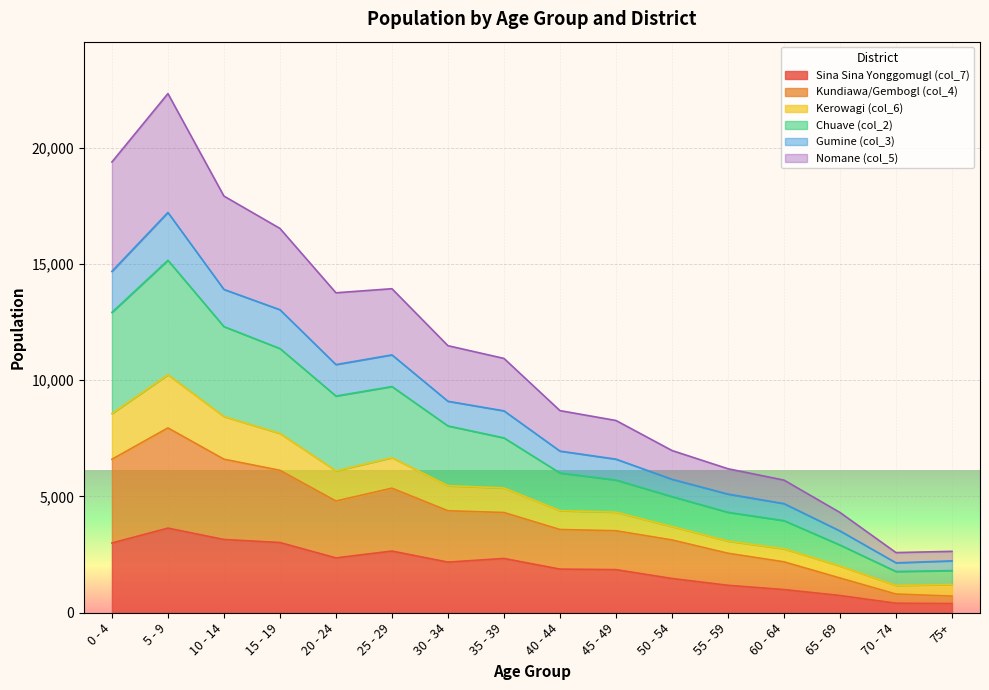

What is the smallest value displayed?

396